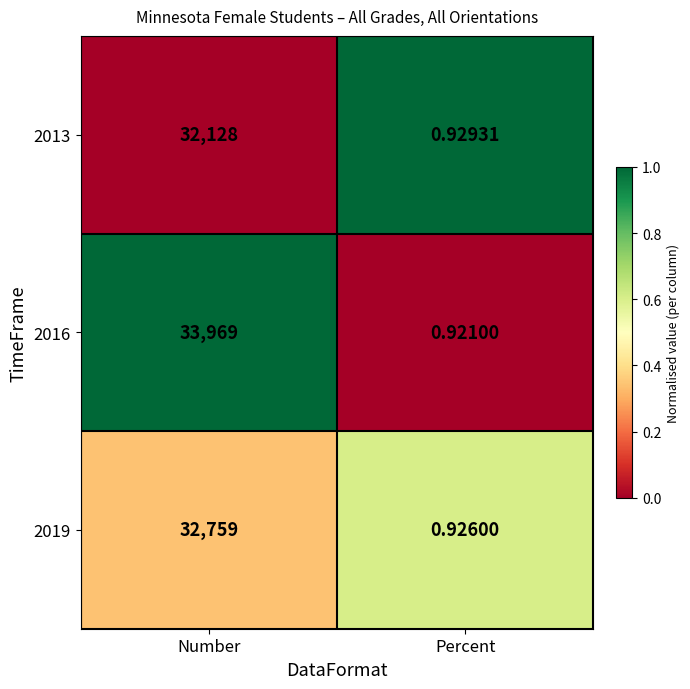

What is the total value across all series at Percent?

2.8